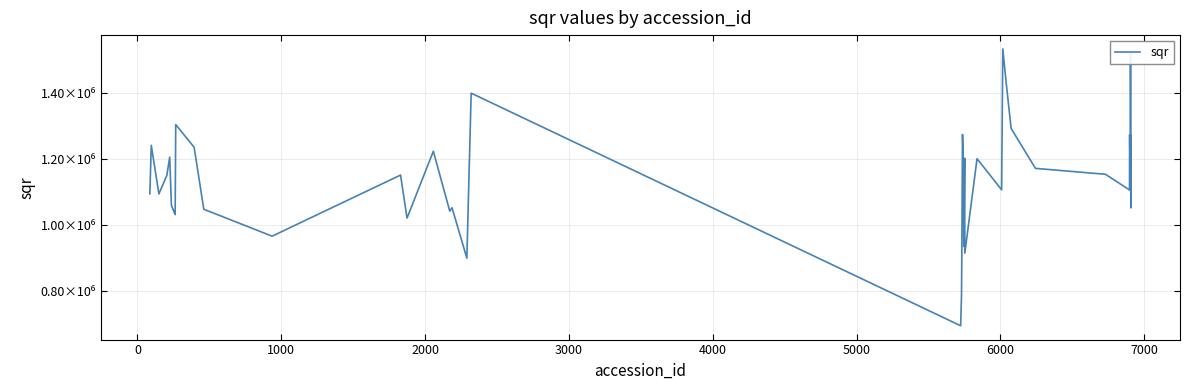

Does the chart have visible grid lines?

Yes